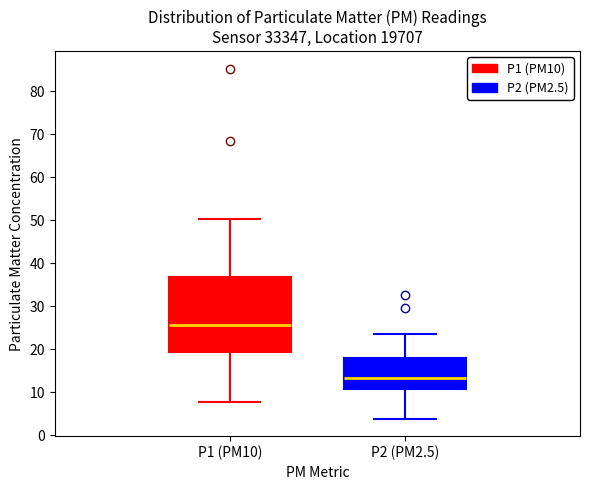

Which box is the tallest, from its lower edge to its upper edge?

P1 (PM10)